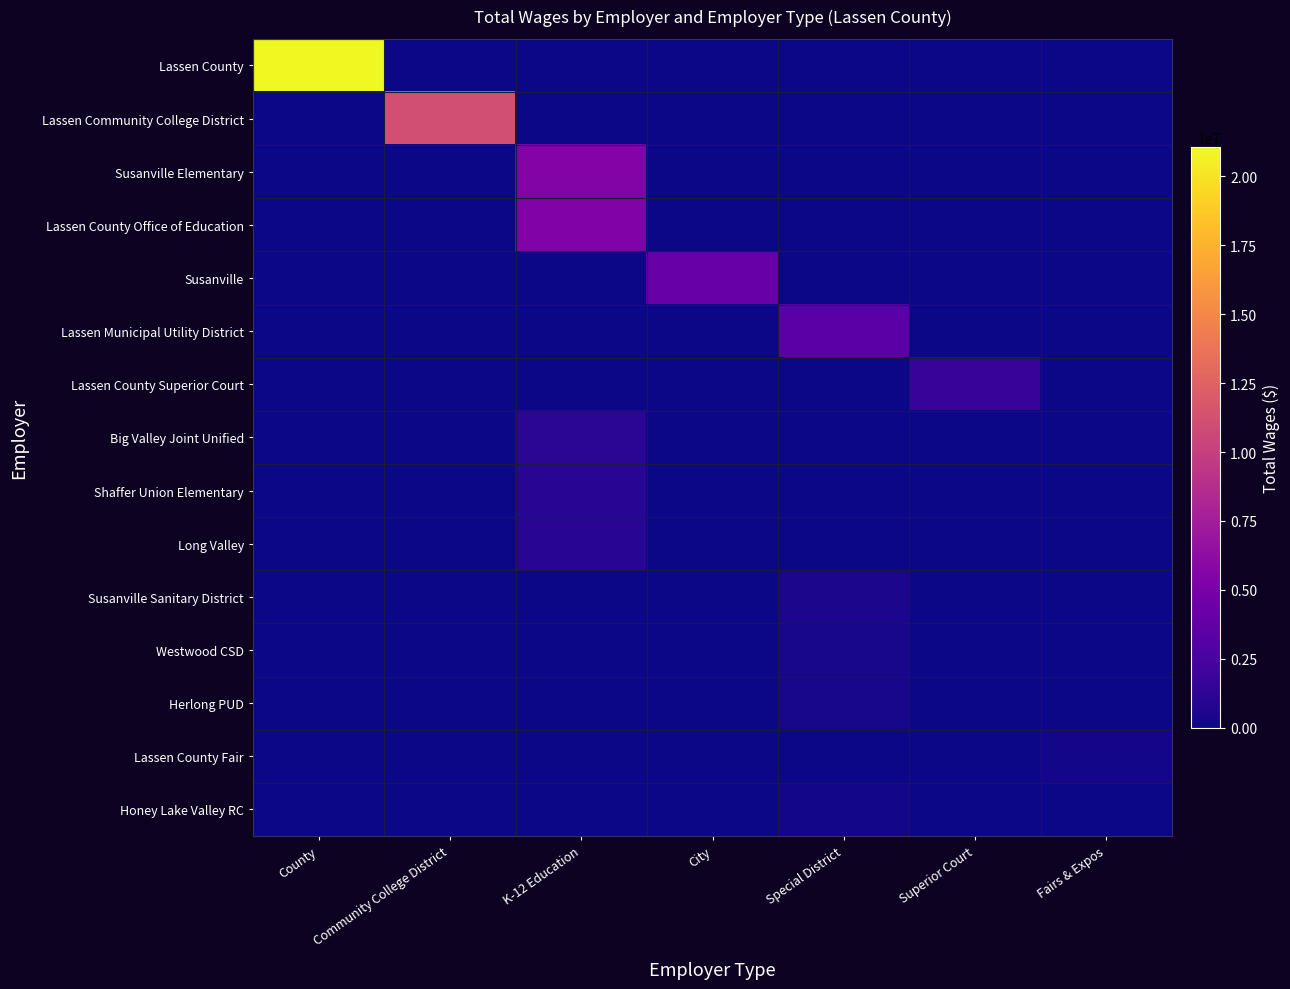

Which series has the widest spread of values?

Lassen County